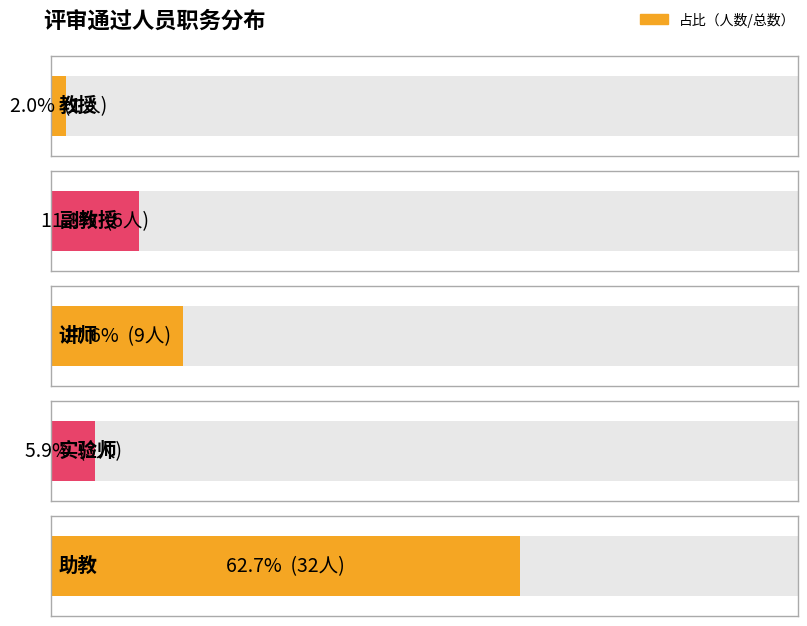

List the labels in order of value, largest first.

助教, 讲师, 副教授, 实验师, 教授